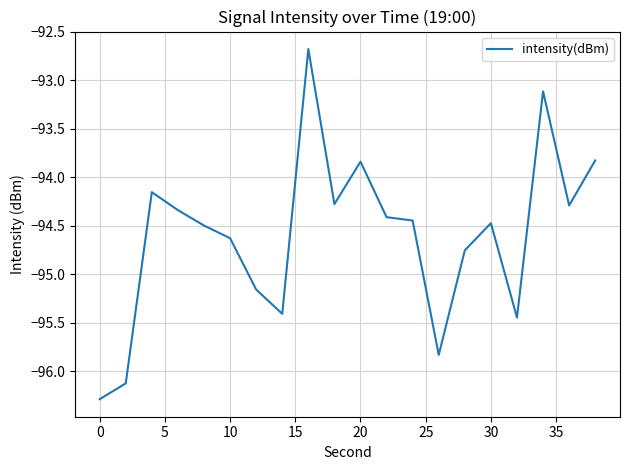

What is the smallest value displayed?

-96.3